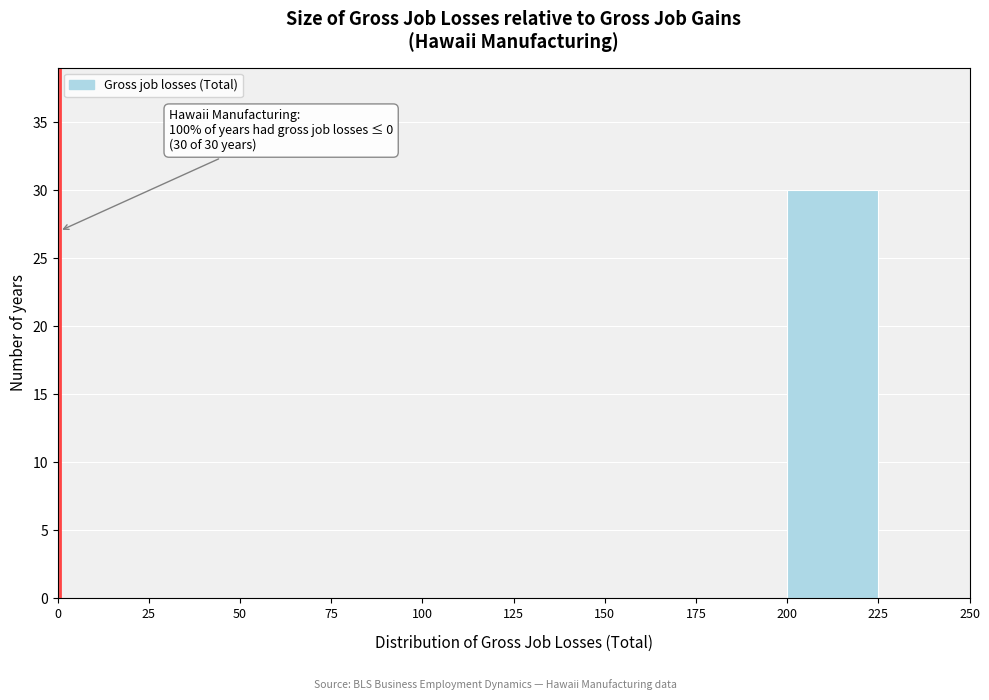

Over which range of the x-axis is the bar tallest?

200 to 225